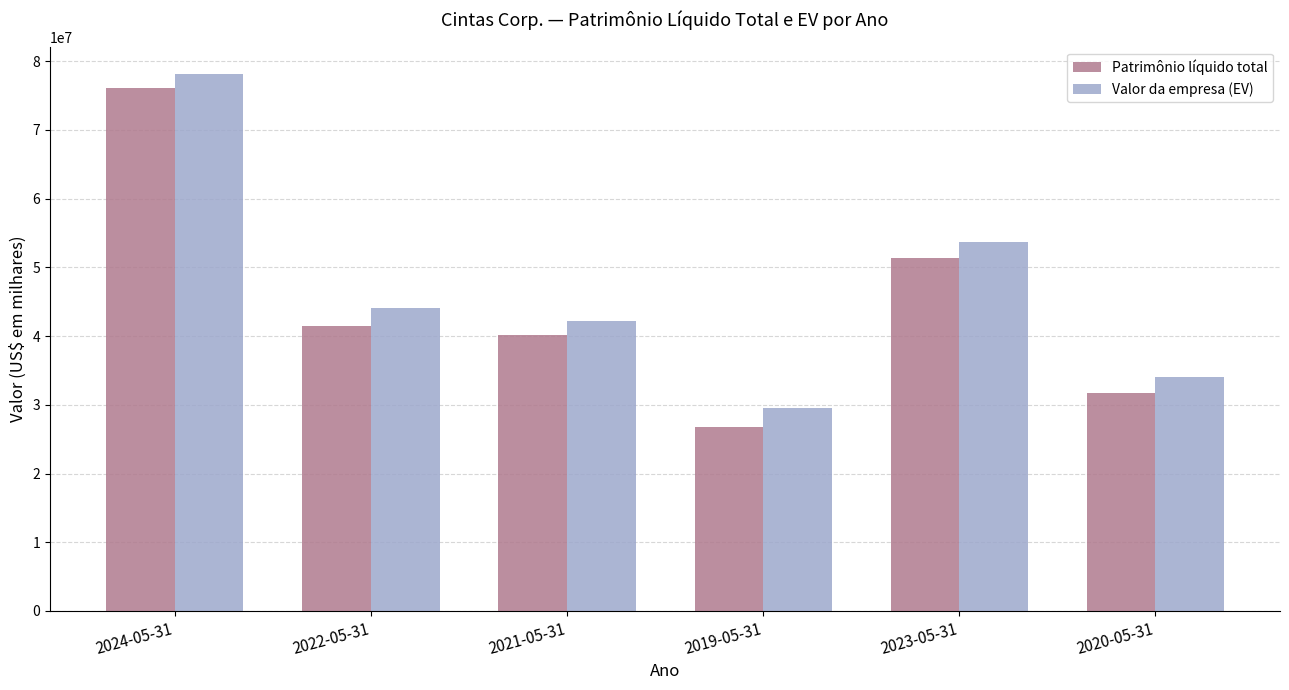

How many distinct data groups are displayed?

2